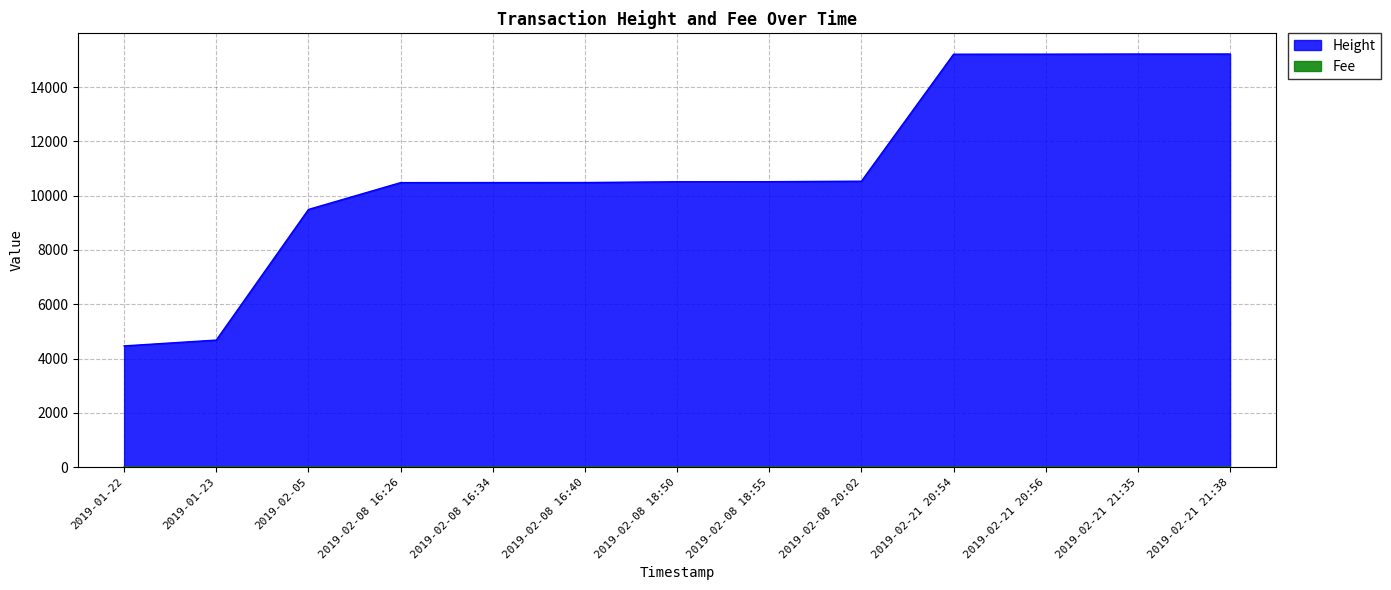

What is the difference between the highest and lowest values at 2019-02-08 18:50?

10498.1